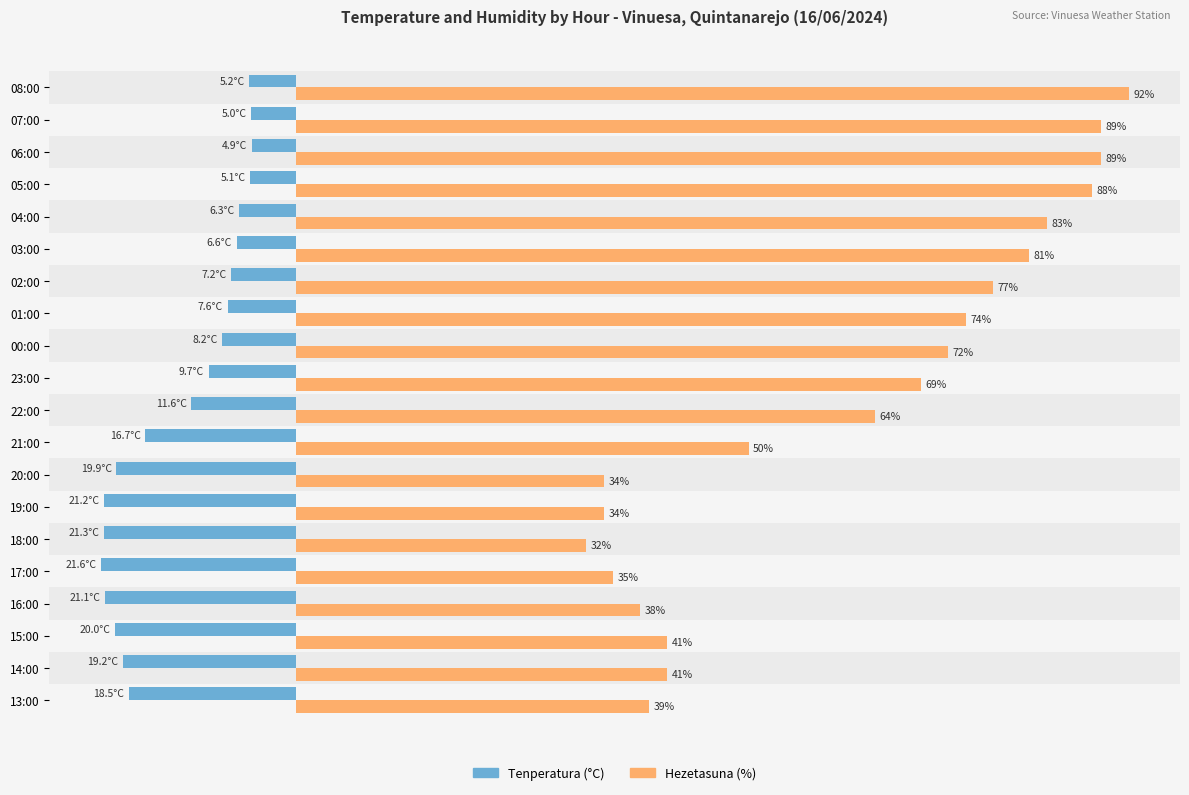

Between 00:00 and 13:00, which series saw the biggest shift?

Hezetasuna (%)